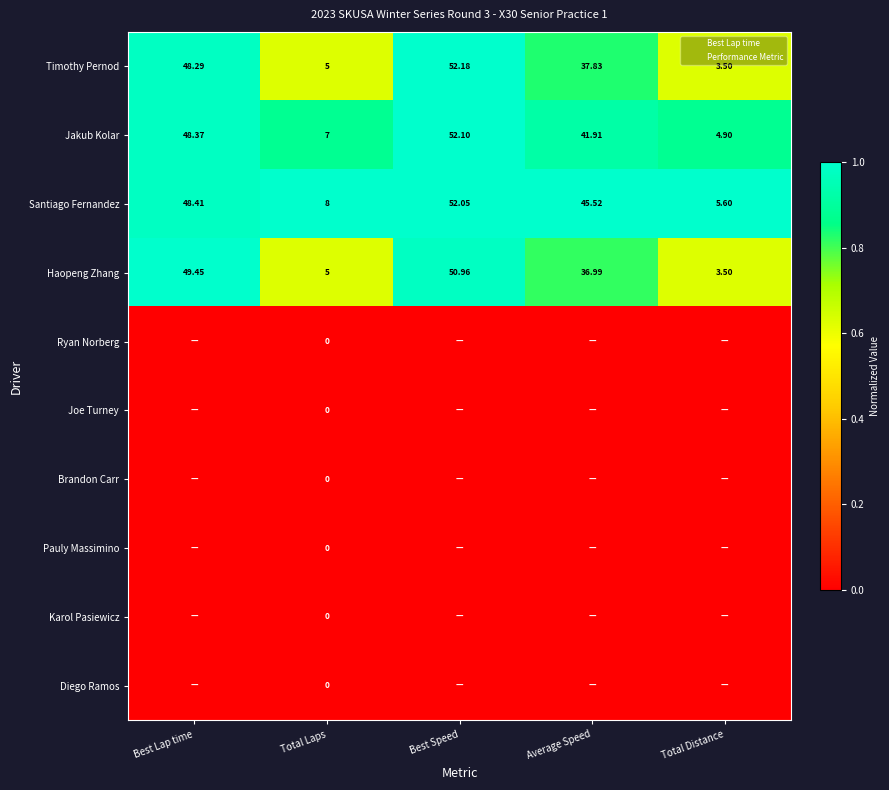

List the labels in order of Haopeng Zhang value, largest first.

Best Speed, Best Lap time, Average Speed, Total Laps, Total Distance